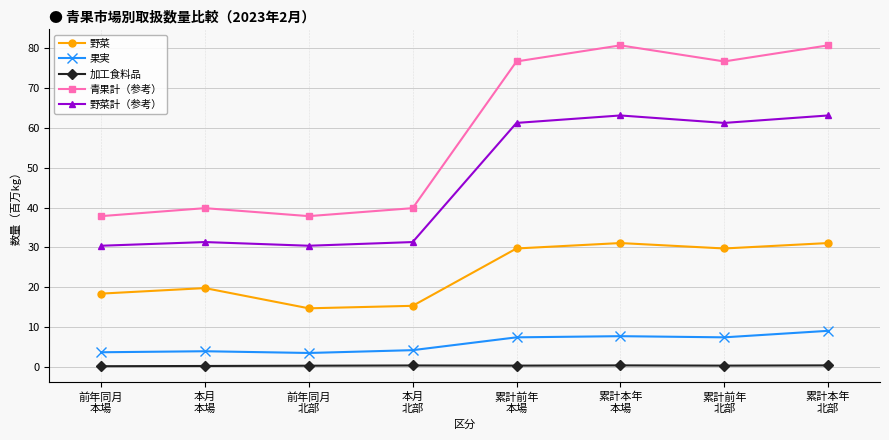

Rank the series by their maximum value, from lowest to highest.

加工食料品, 果実, 野菜, 野菜計（参考）, 青果計（参考）